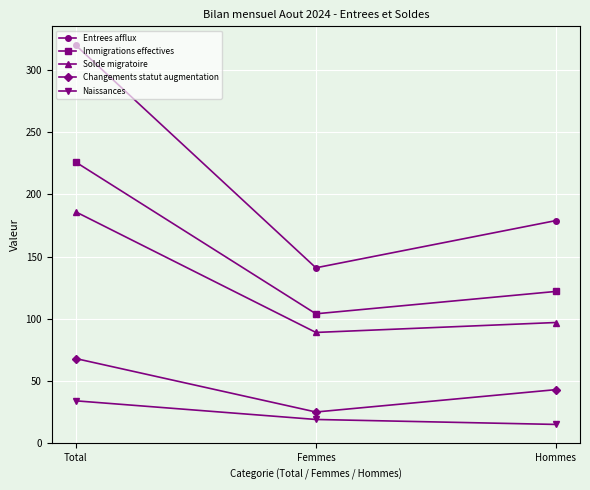

Read the Solde migratoire value at Total, to the nearest 5.

185